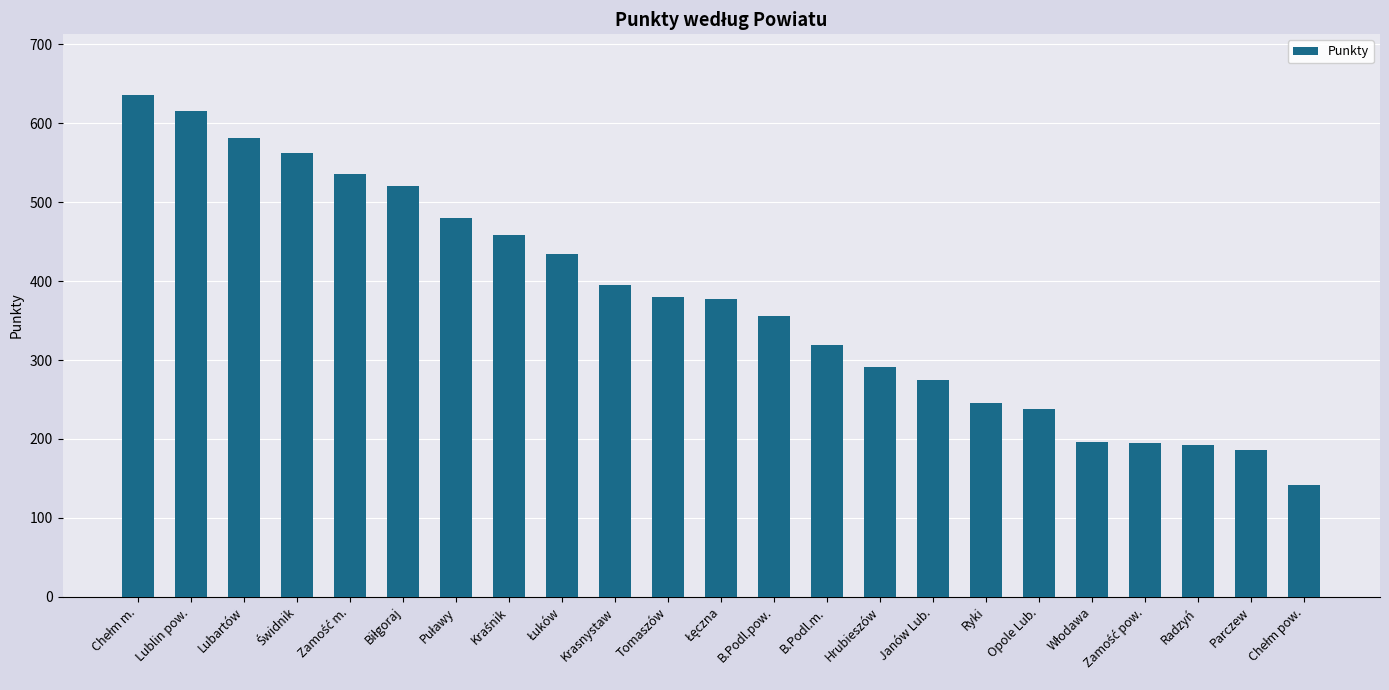

True or false: the data shows 291.0 at Hrubieszów.

True